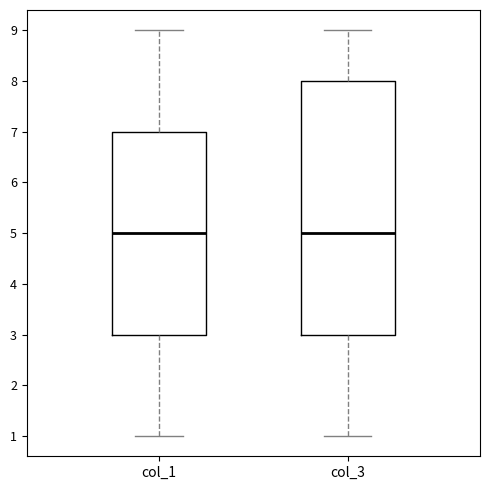

Reading left to right, read every box against the y-axis: the position of its median line, the range the box covers, and the ends of its whiskers. The values are not printed on the chart, so give them approximately, as read against the axis.

col_1: median 5, box 3 to 7, whiskers 1 to 9
col_3: median 5, box 3 to 8, whiskers 1 to 9